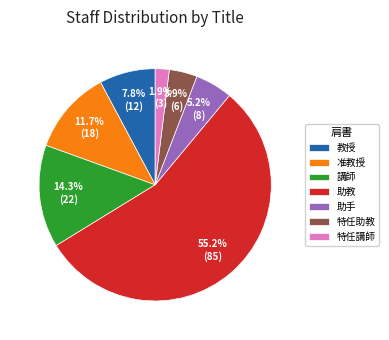

Count the number of slices in the pie.

7